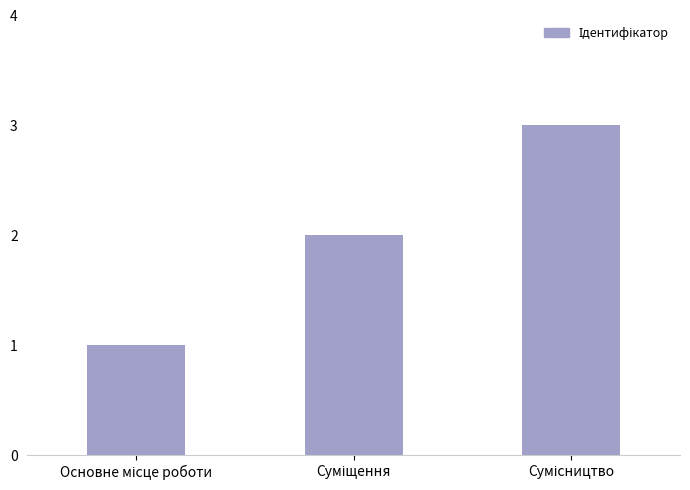

What is the smallest value displayed?

1